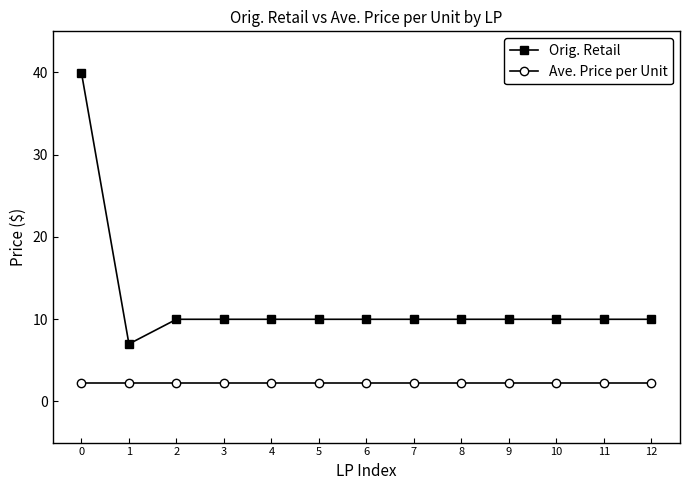

What is the maximum value shown in the chart?

40.0